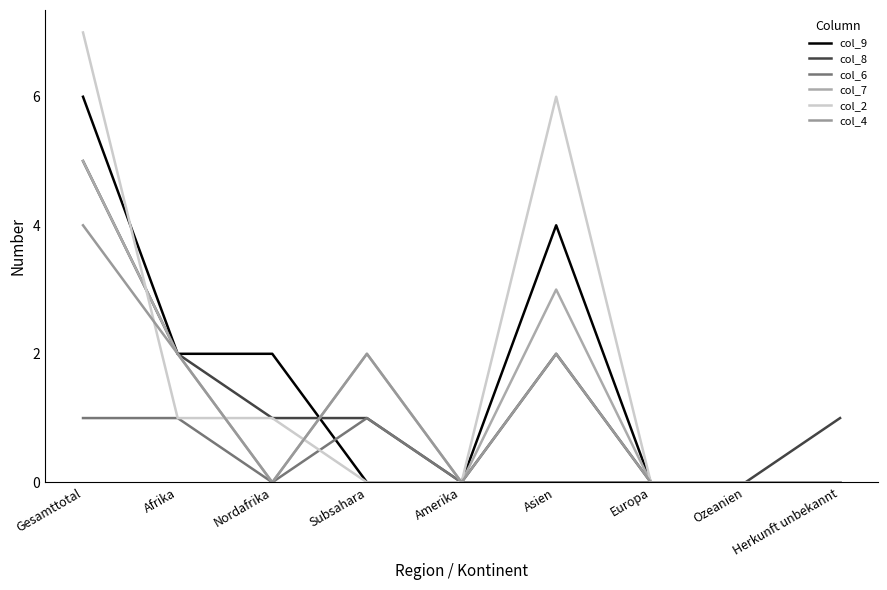

How many lines are shown in the chart?

6